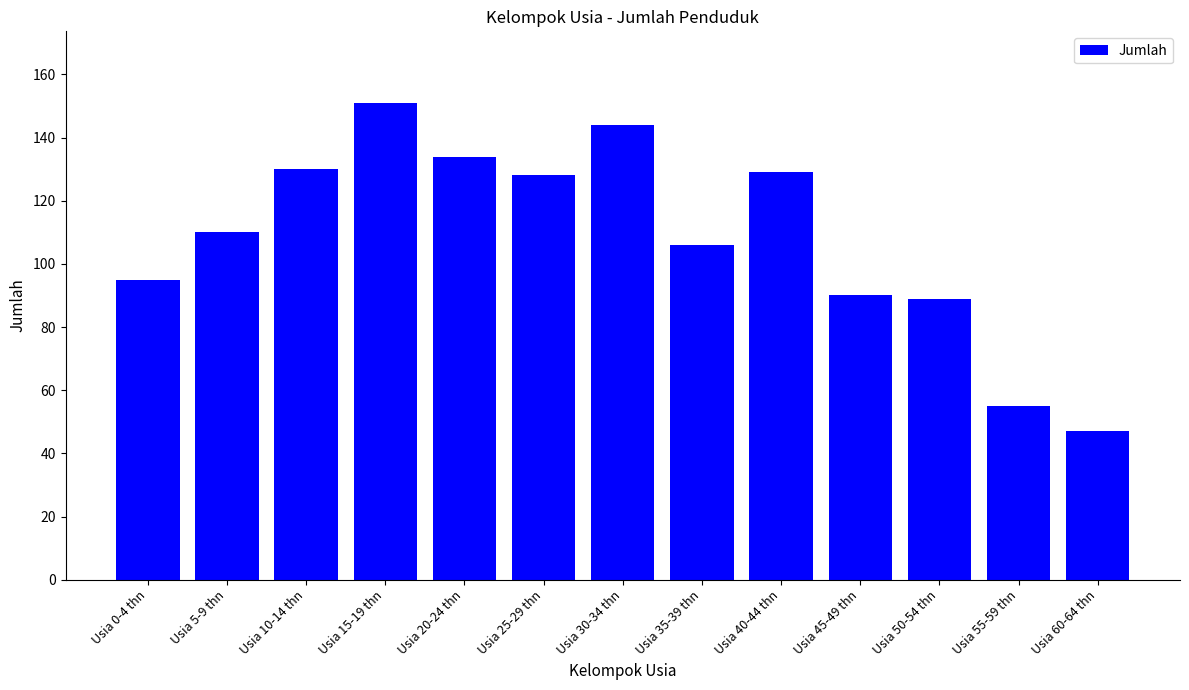

What is the label of the 4th bar from the right?

Usia 45-49 thn